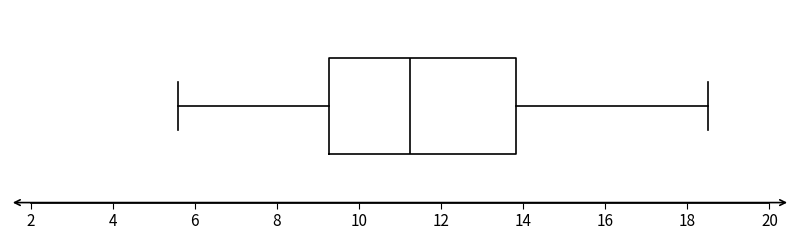

Transcribe this box plot: give where the median line is, the range the box spans, and where the two whiskers end, as read against the x-axis. The values are not printed on the chart, so give them approximately, as read against the axis.

median 11.2, box 9.2 to 13.8, whiskers 5.6 to 18.6